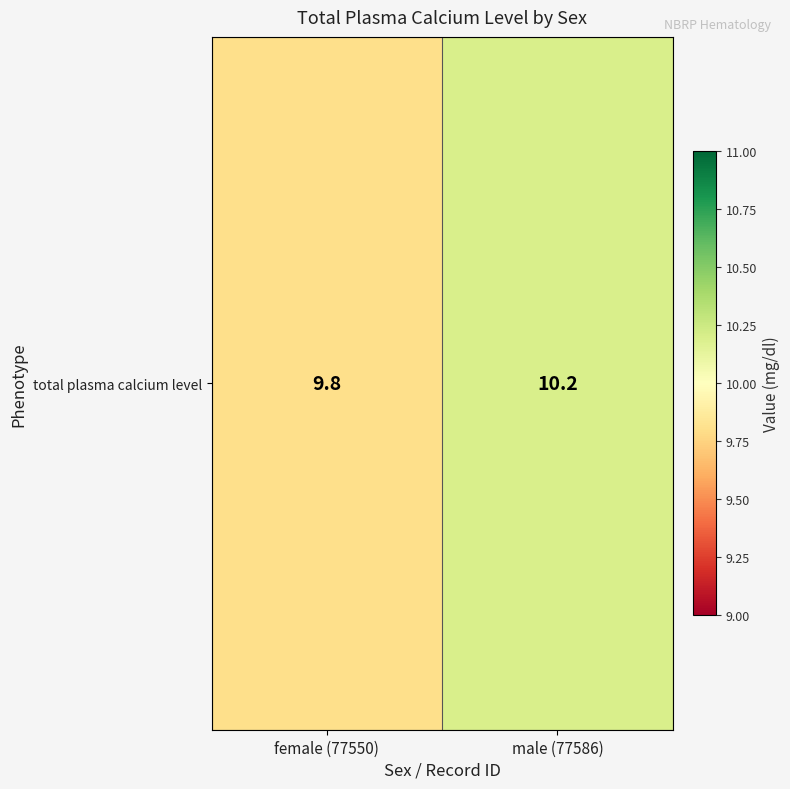

What is the difference between the maximum and minimum values?

0.4